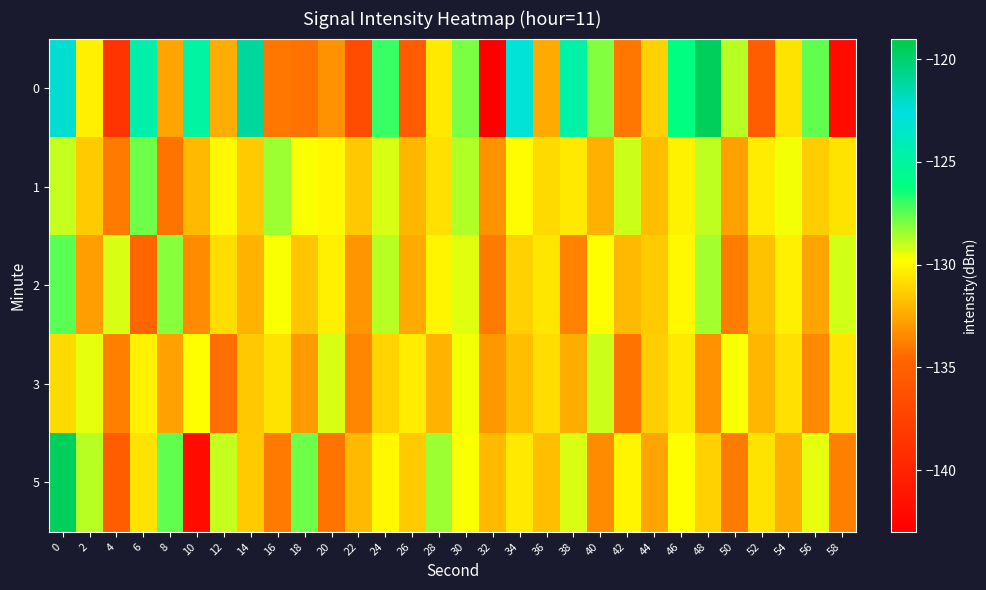

What is the difference between the highest and lowest values at 20?

4.8